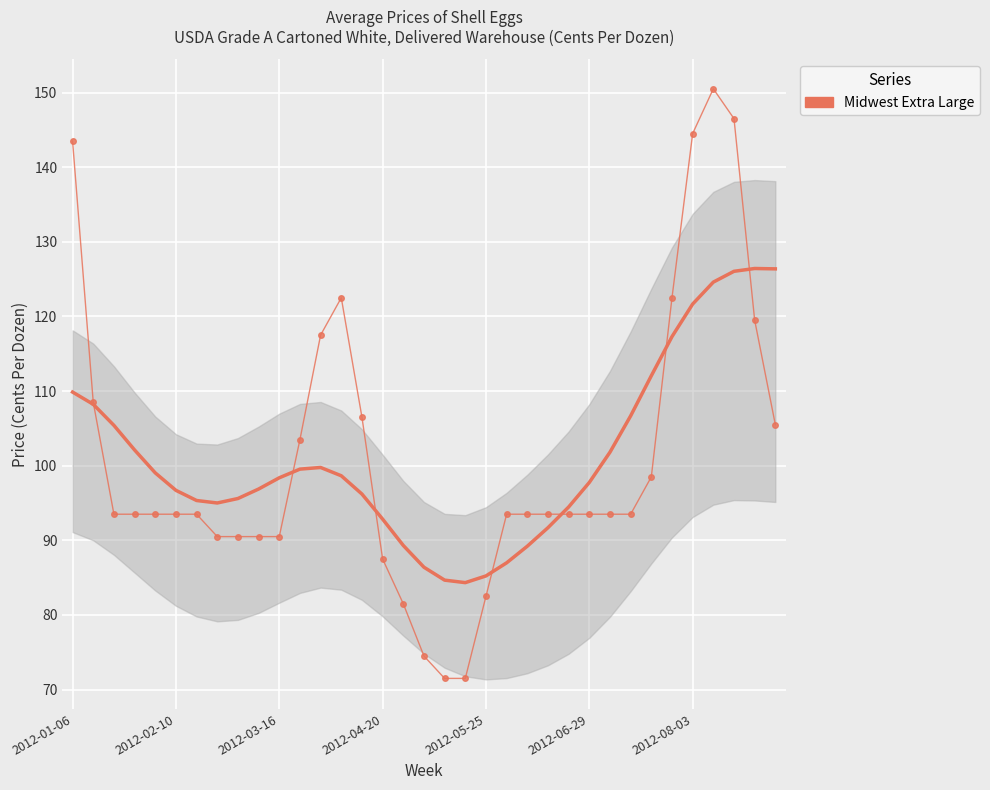

True or false: the data shows 144.2 at 27.

False